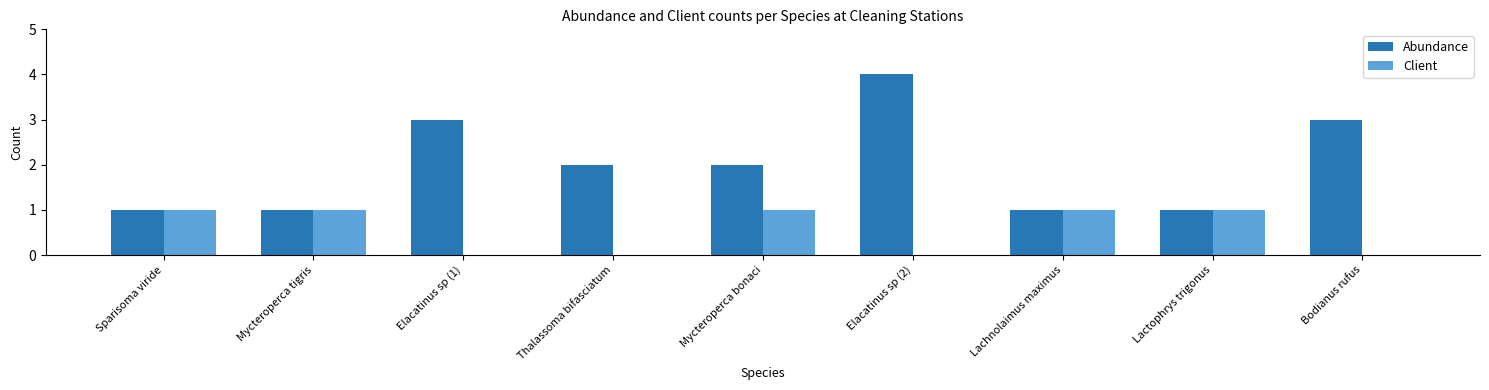

At which category does the chart reach its peak across all series?

Elacatinus sp (2)